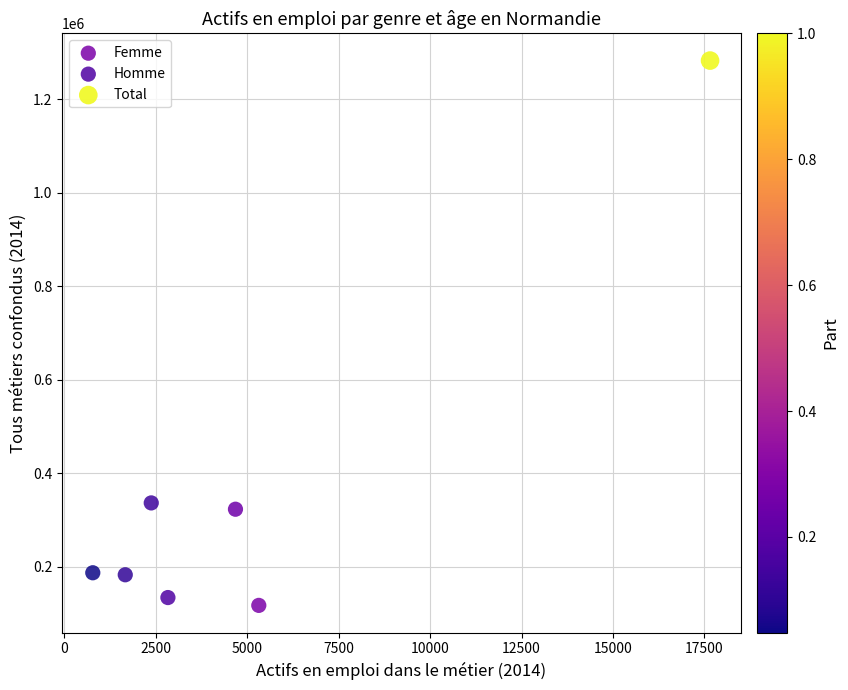

What are all the series names shown in the legend?

Femme, Homme, Total